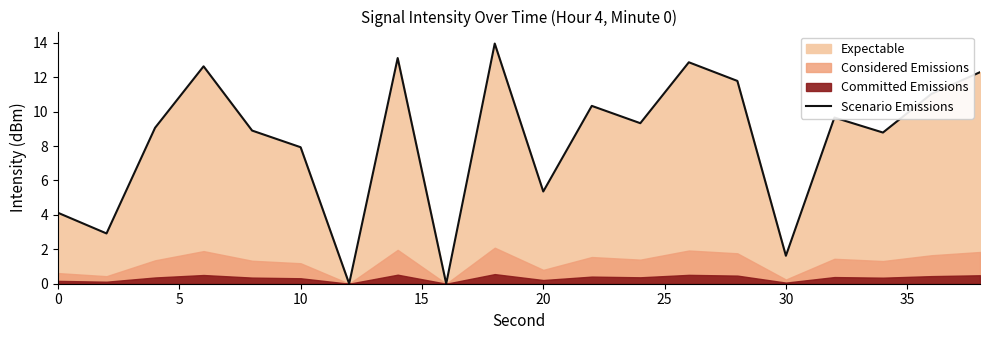

Reading left to right, list all the values displayed in this chart.

4.1	2.9	9.1	12.6	8.9	7.9	0.0	13.1	0.0	14.0	5.4	10.3	9.3	12.9	11.8	1.6	9.7	8.8	11.0	12.3